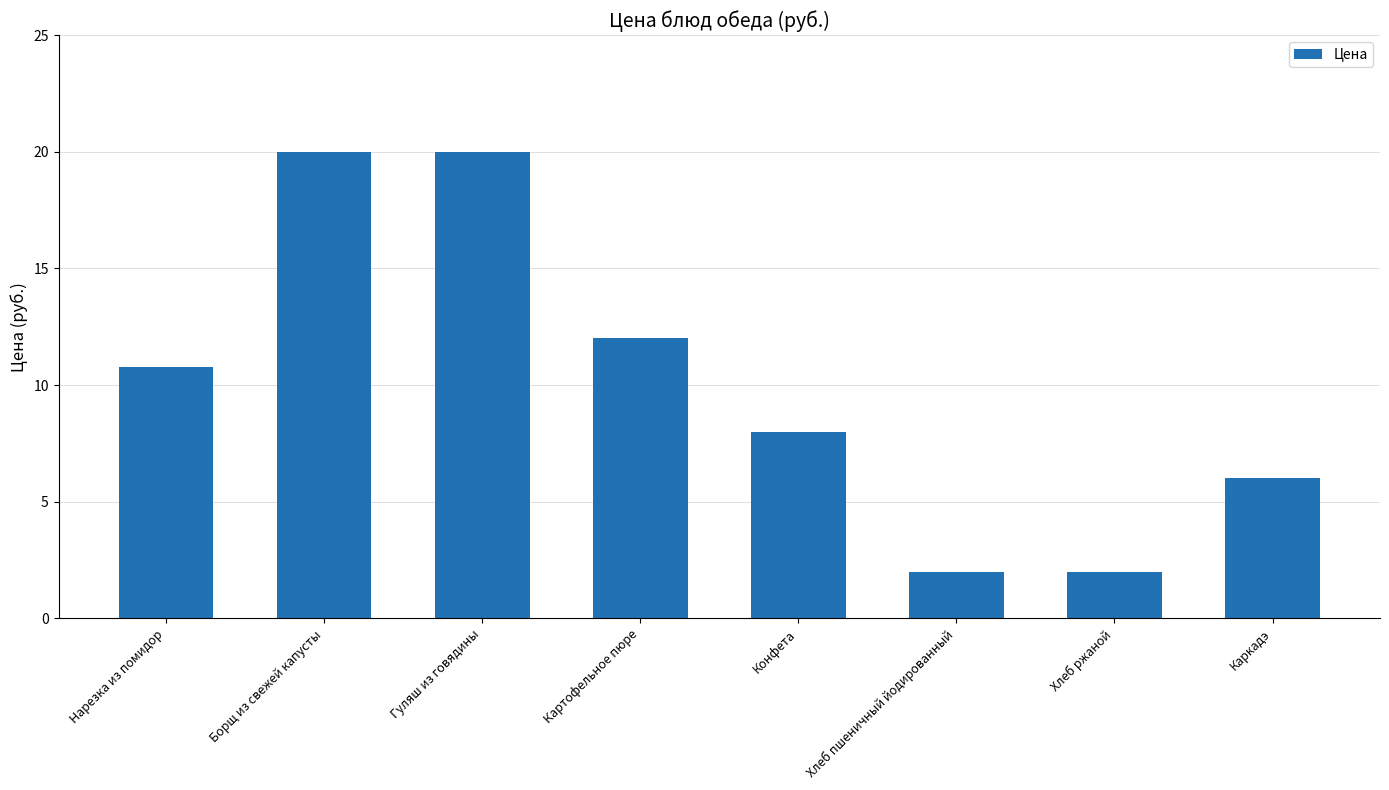

True or false: the data shows 4.6 at Гуляш из говядины.

False